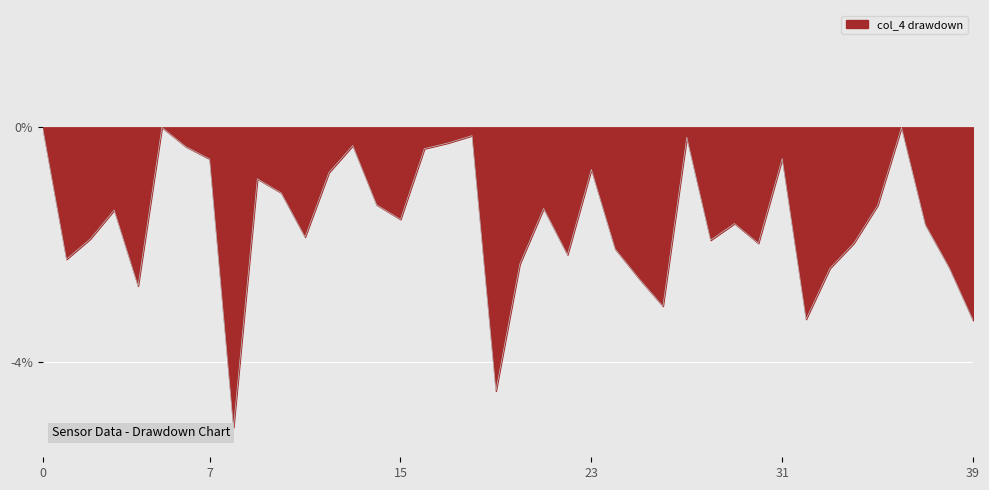

How many values exceed -1?

14